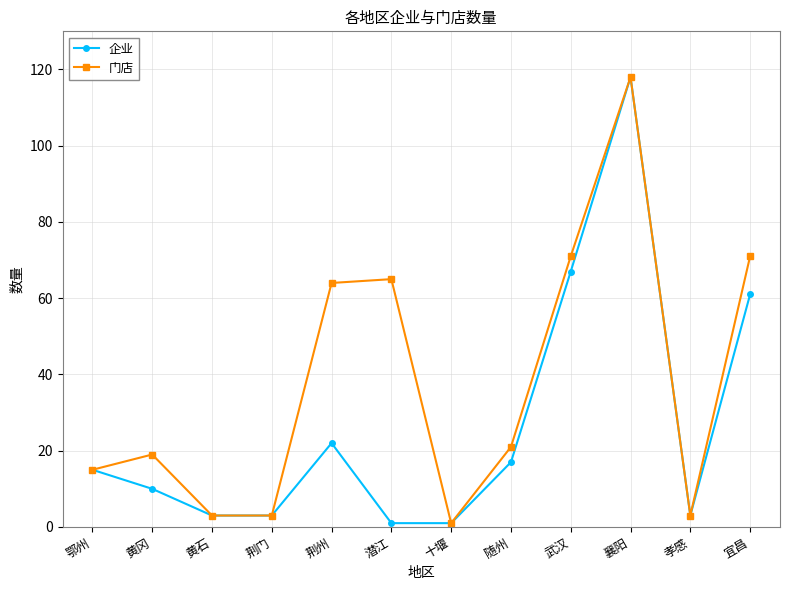

How many lines are shown in the chart?

2